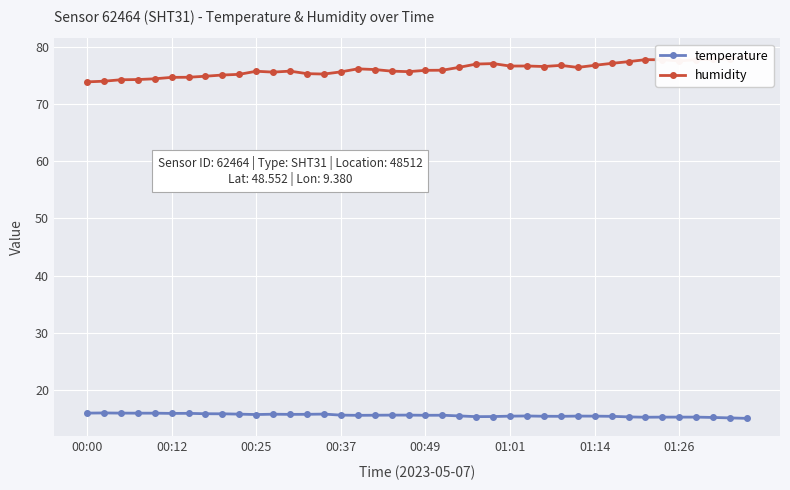

Reading right to left, extract all data points from this chart.

temperature: 15.0	15.1	15.2	15.2	15.2	15.2	15.2	15.3	15.4	15.4	15.4	15.4	15.4	15.4	15.4	15.3	15.3	15.4	15.6	15.5	15.6	15.6	15.6	15.5	15.6	15.8	15.7	15.7	15.7	15.7	15.7	15.8	15.8	15.9	15.9	15.9	15.9	15.9	15.9	15.9
humidity: 78.3	77.9	77.8	77.8	77.5	77.8	77.8	77.4	77.1	76.8	76.4	76.8	76.6	76.7	76.7	77.1	77.0	76.4	75.9	75.9	75.7	75.8	76.0	76.2	75.6	75.2	75.3	75.8	75.6	75.7	75.2	75.1	74.9	74.7	74.7	74.4	74.3	74.2	74.0	73.9